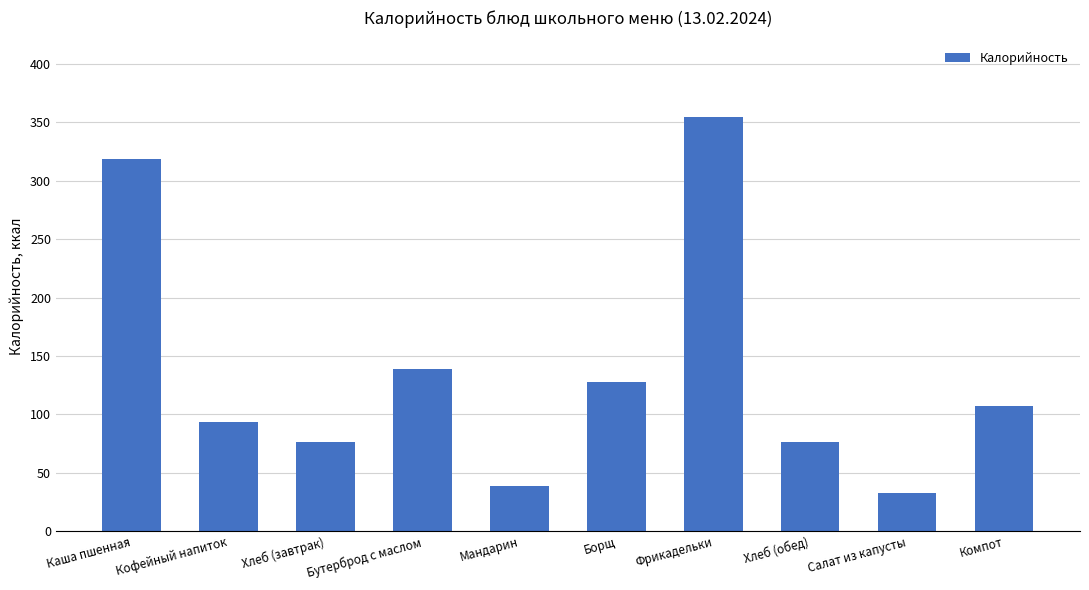

What is the sum of the values at Кофейный напиток and Хлеб (обед)?

170.0